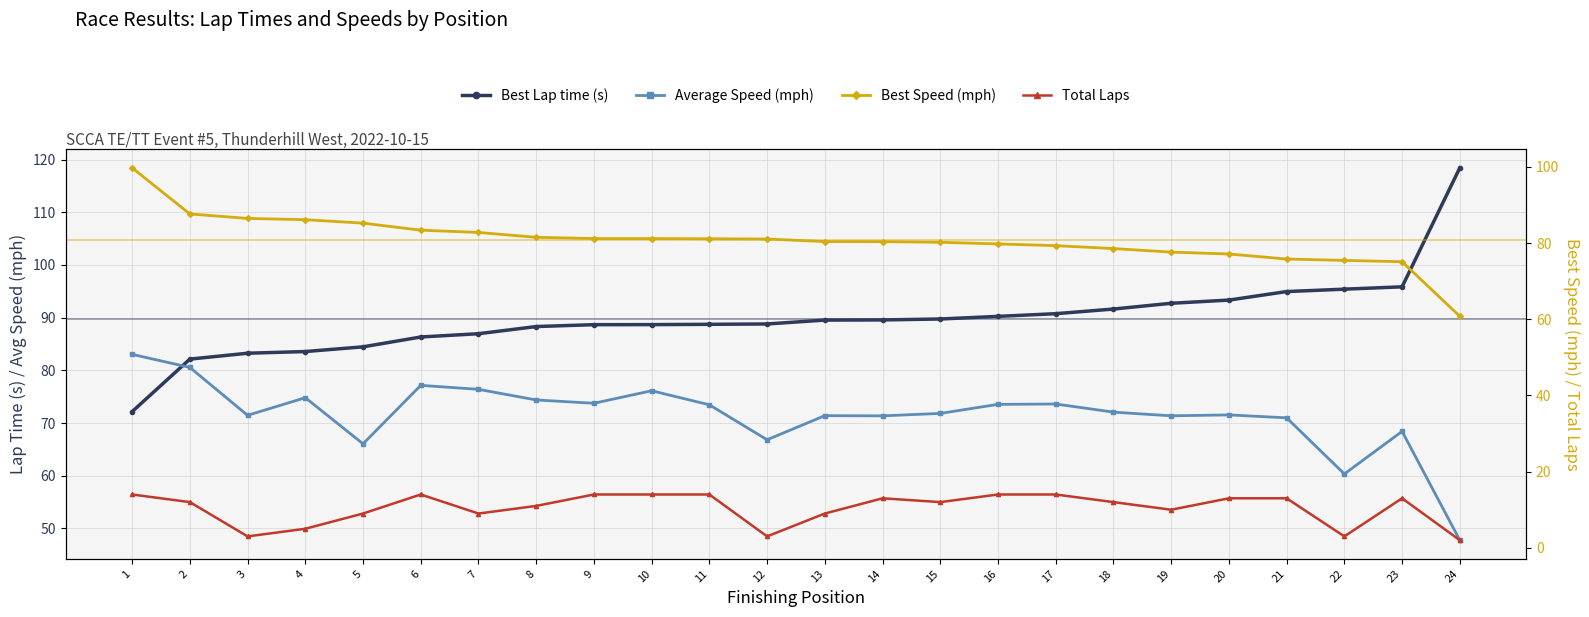

Which series changed the most between 1 and 12?

Best Speed (mph)